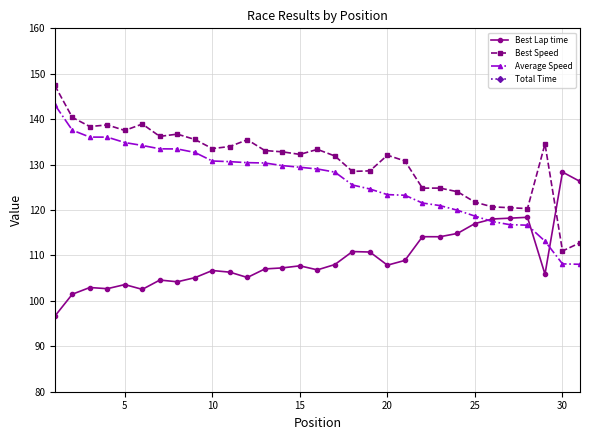

True or false: Best Speed and Average Speed intersect in this chart.

False